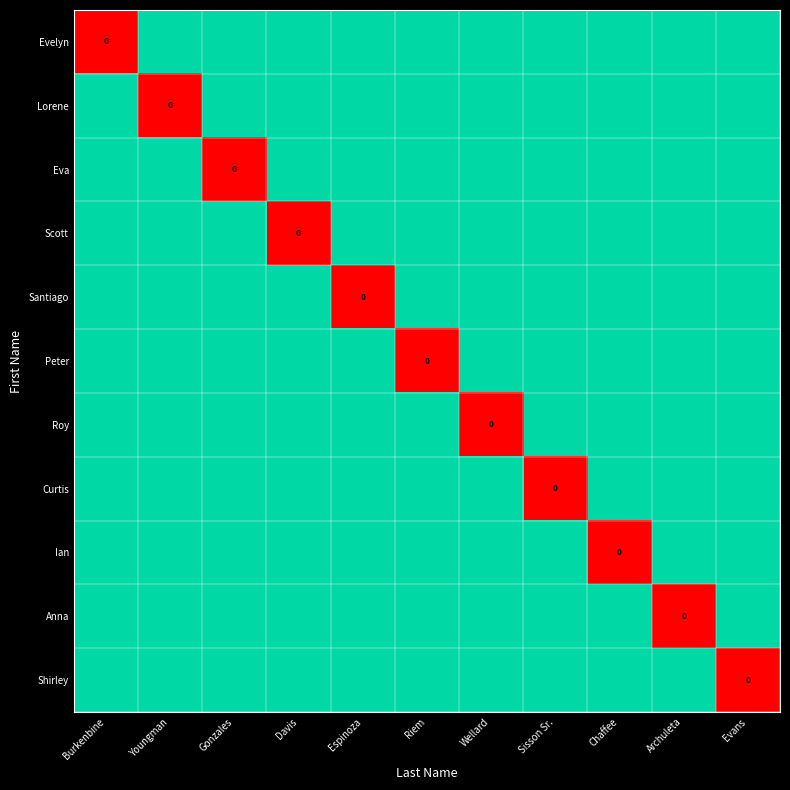

Which category has the lowest value in the Scott series?

Davis